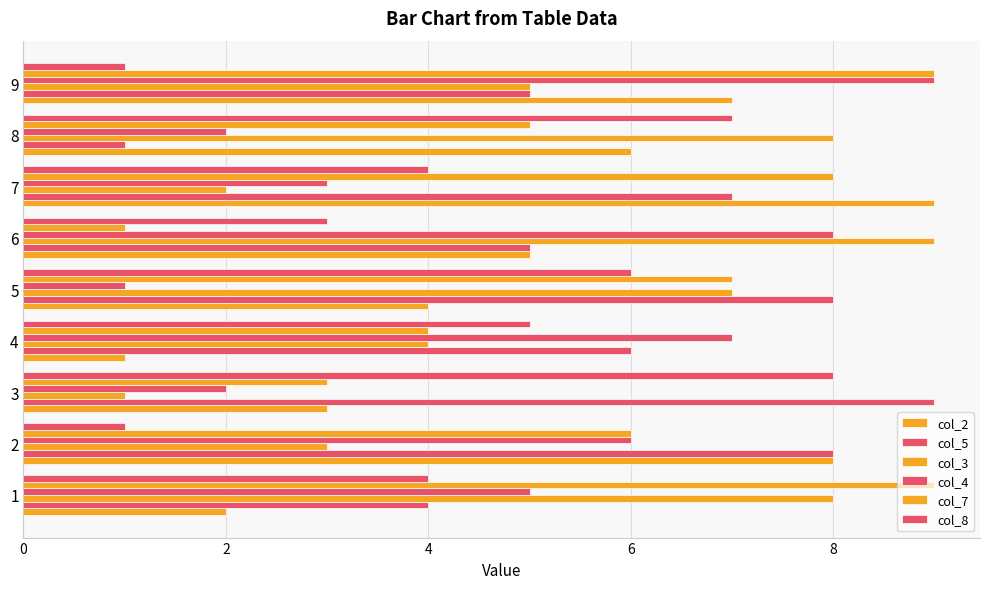

How many data points does each series have?

9